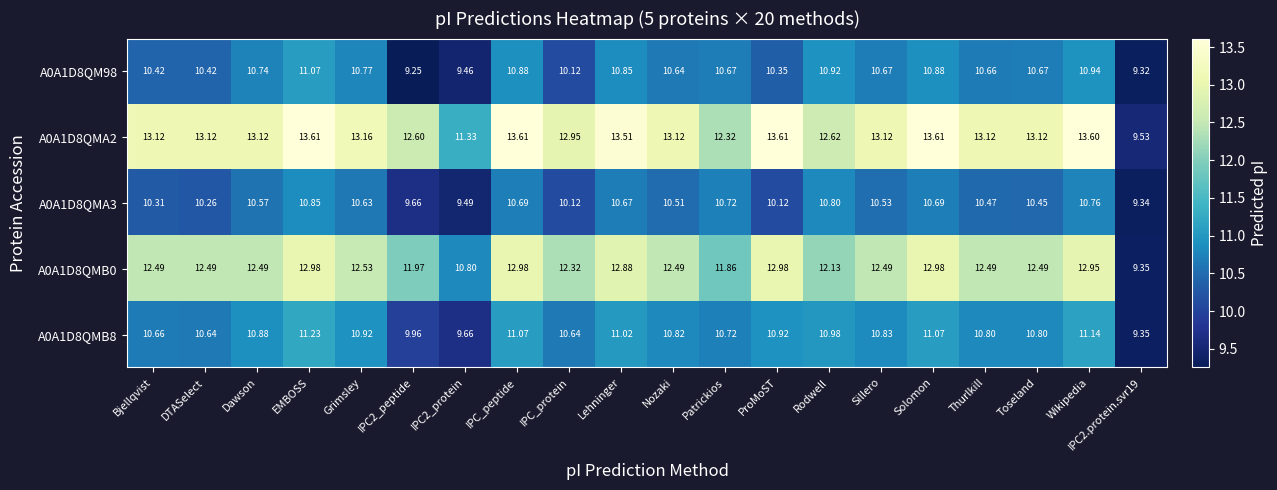

How many data points in A0A1D8QMB0 are less than 12?

4